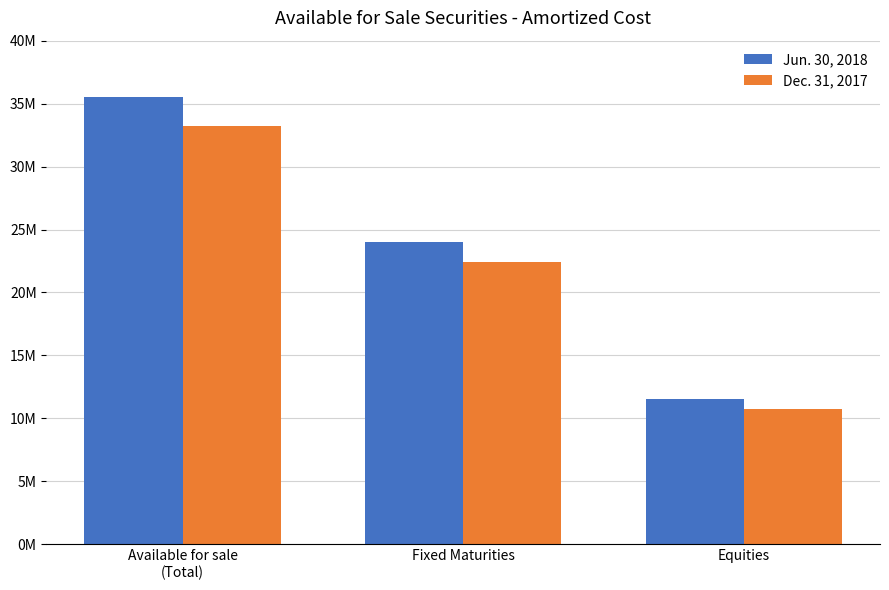

What are all the series names shown in the legend?

Jun. 30, 2018, Dec. 31, 2017